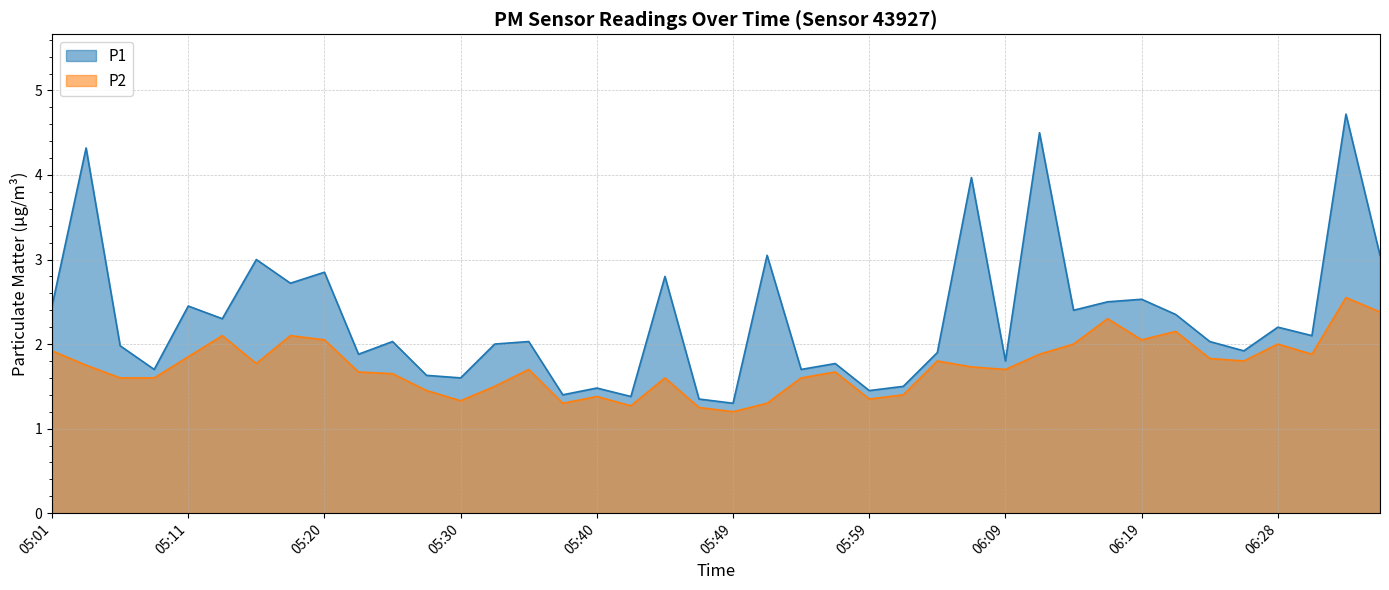

The P1 series shows 2.4 at 06:06. True or false?

False